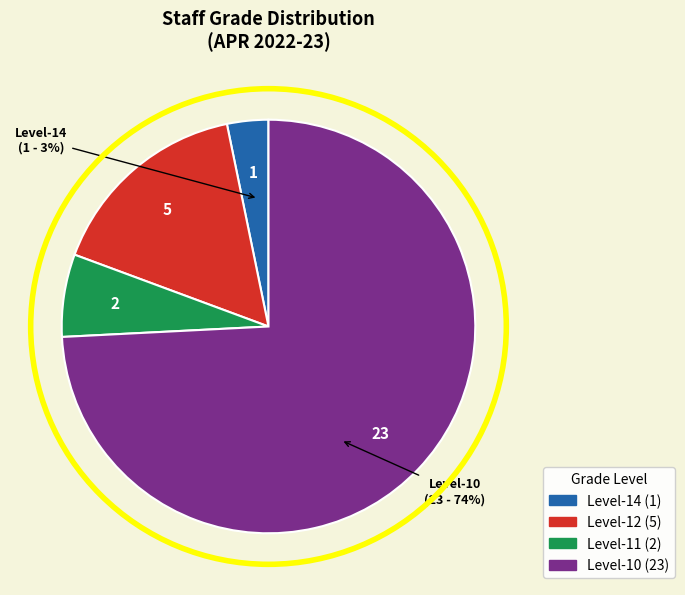

Which category accounts for the majority?

Level-10